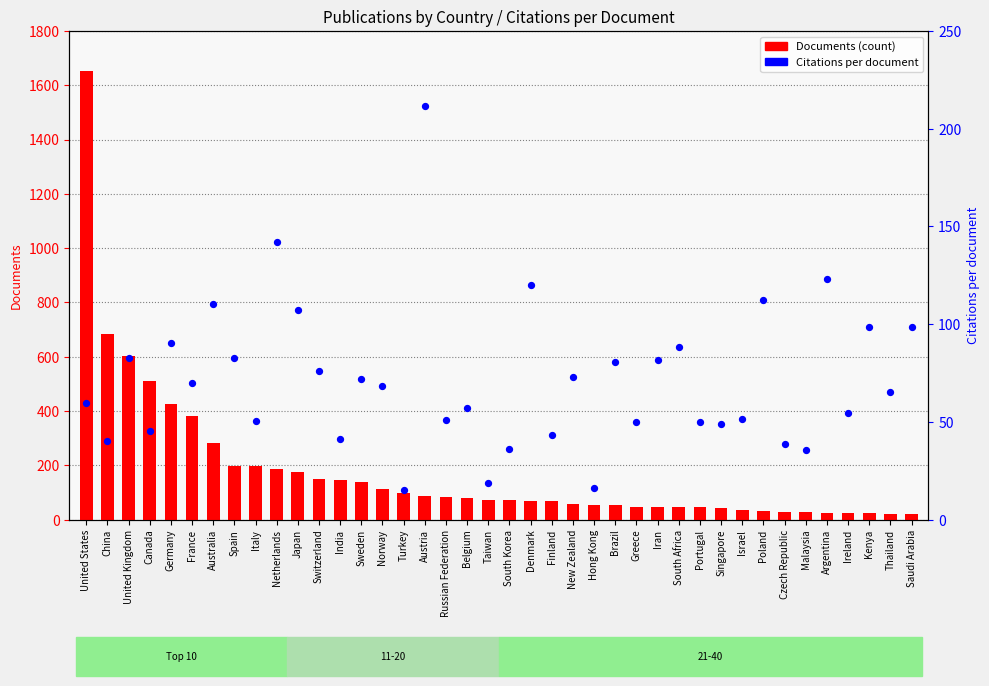

Which series has the widest spread of Y values?

Documents (count)